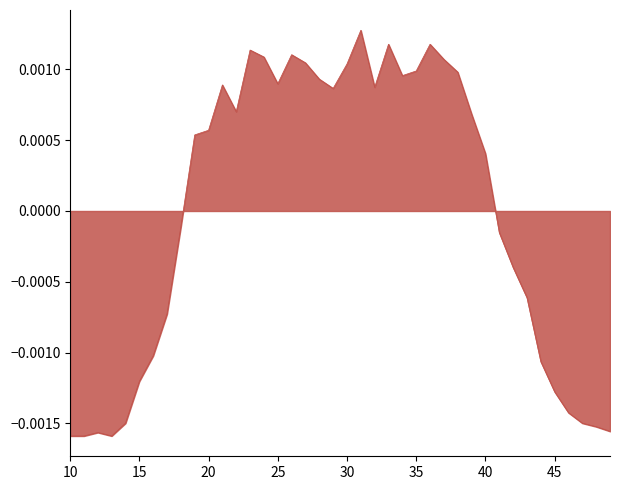

Rank the categories by value from lowest to highest.

10, 11, 13, 12, 49, 48, 14, 47, 46, 45, 15, 44, 16, 17, 43, 42, 41, 18, 40, 19, 20, 39, 22, 29, 32, 21, 25, 28, 34, 38, 35, 30, 27, 37, 24, 26, 23, 33, 36, 31